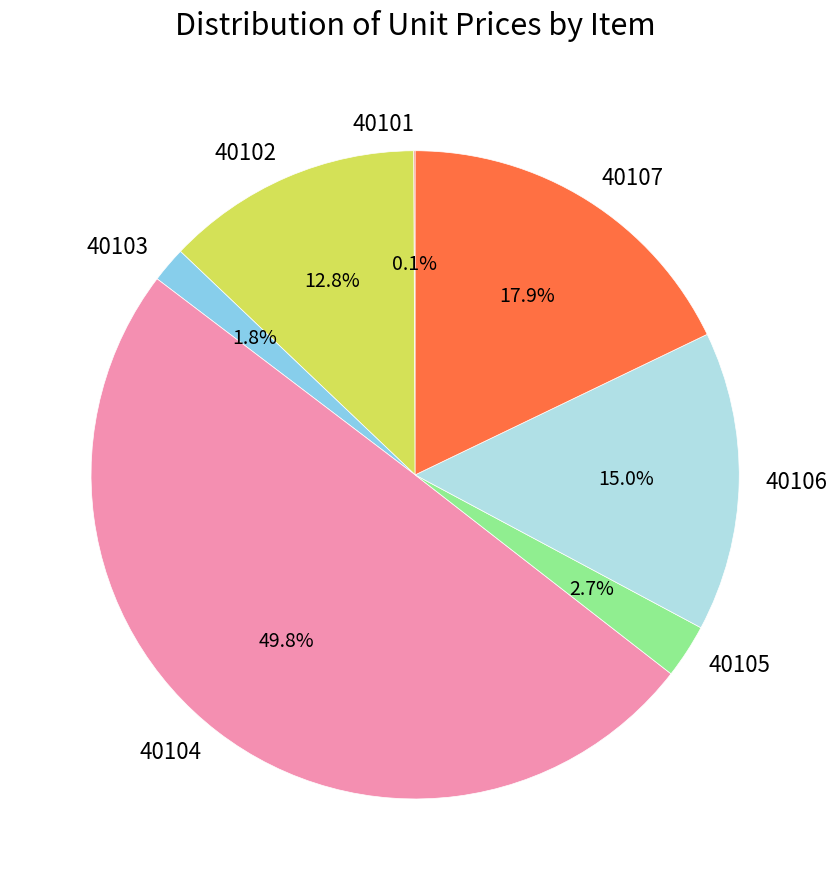

Does 40102 account for over 50% of the chart?

No